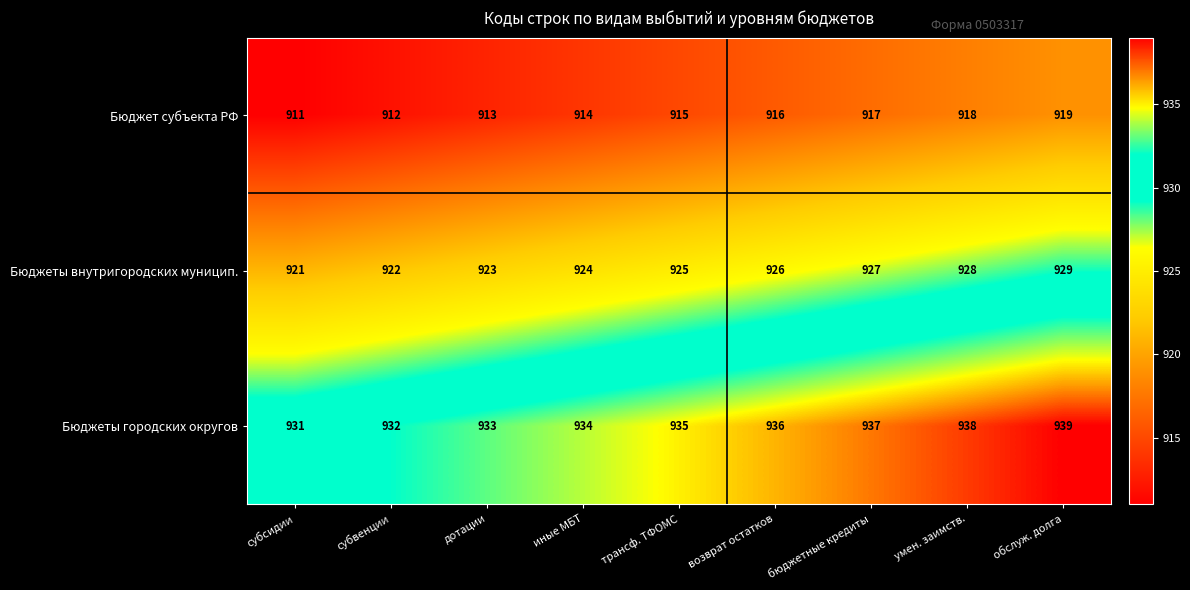

At обслуж. долга, list the series in order from largest to smallest.

Бюджеты городских округов, Бюджеты внутригородских муницип., Бюджет субъекта РФ